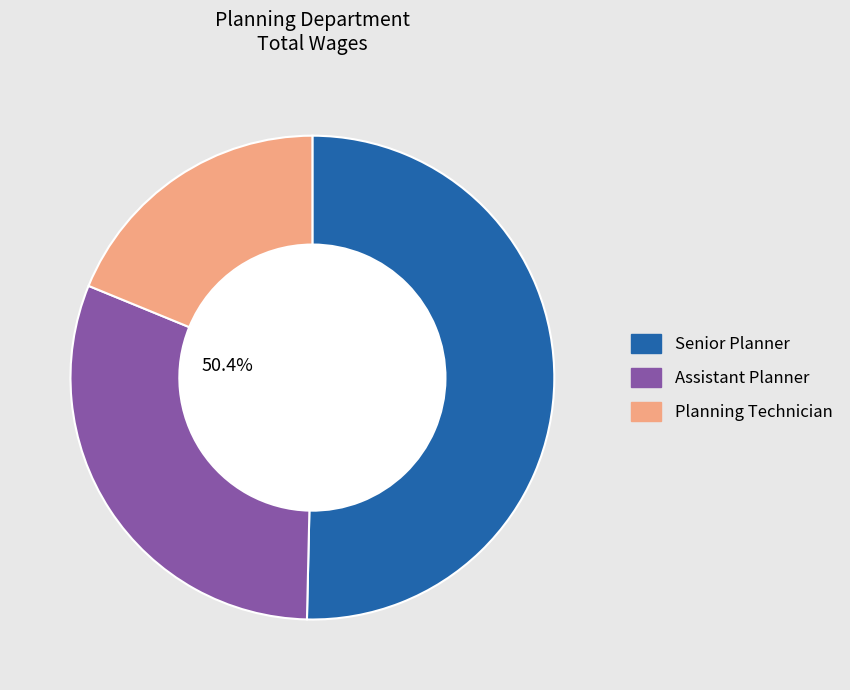

Which slice is the largest?

Senior Planner